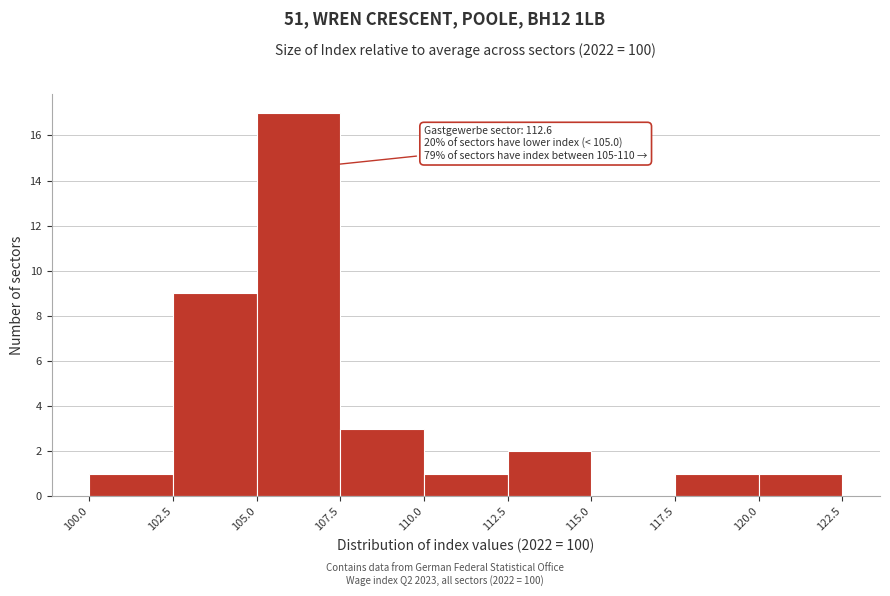

Which range on the x-axis has the tallest bar?

105.0 to 107.5